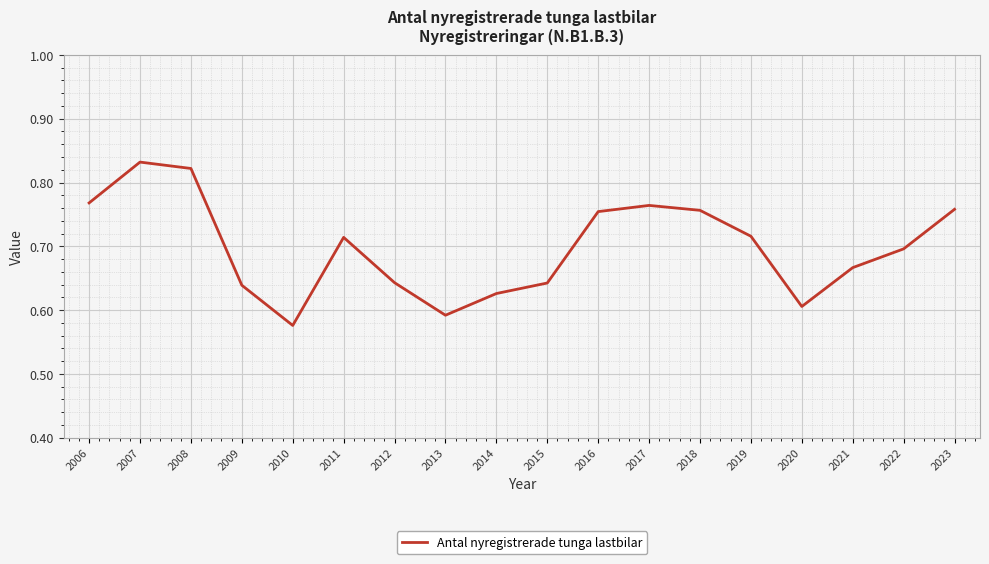

What is the difference between the second highest and second lowest values?

0.2